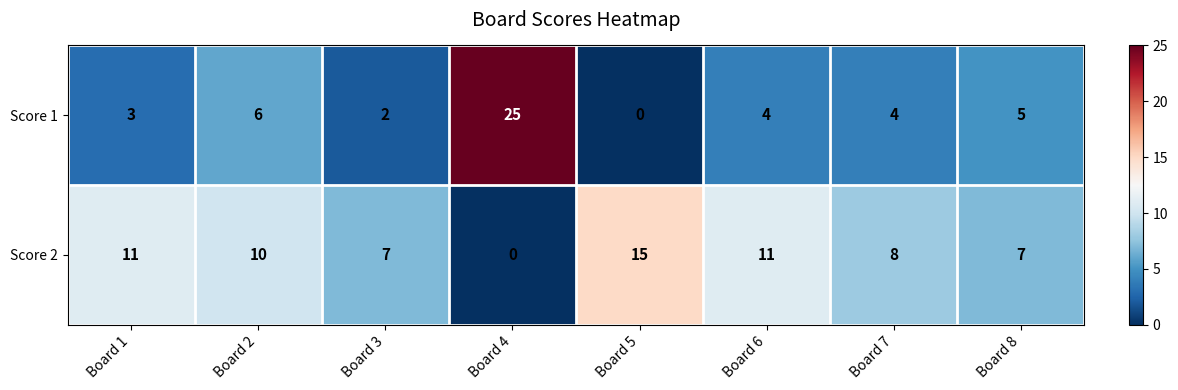

List the series in order of their overall mean, lowest first.

Score 1, Score 2